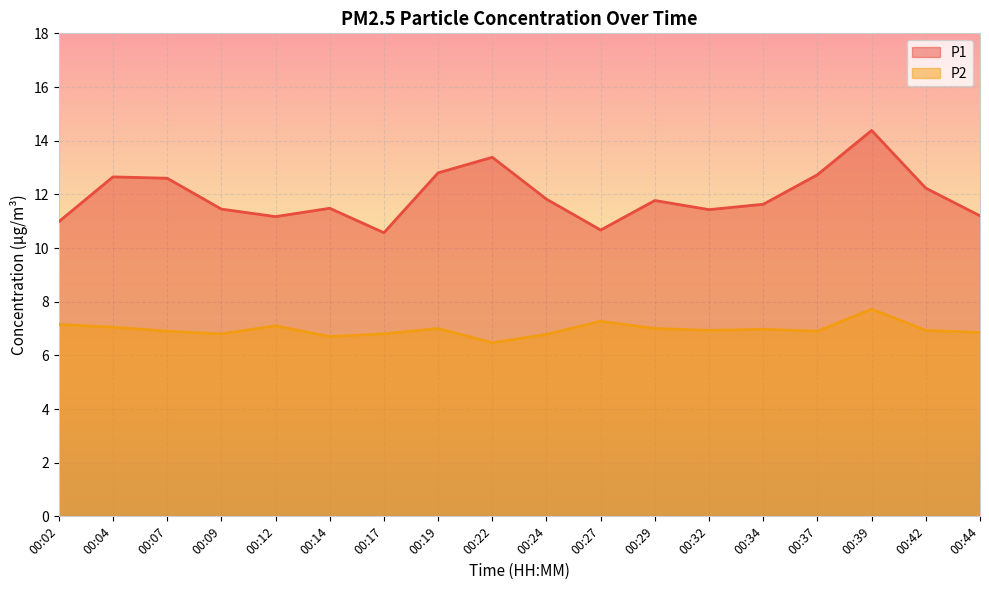

At which label is P2 closest to 7?

00:19